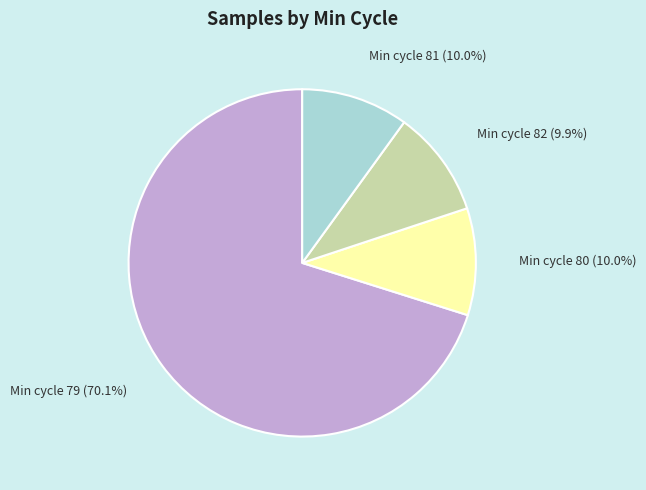

Does any single category account for the majority?

Yes